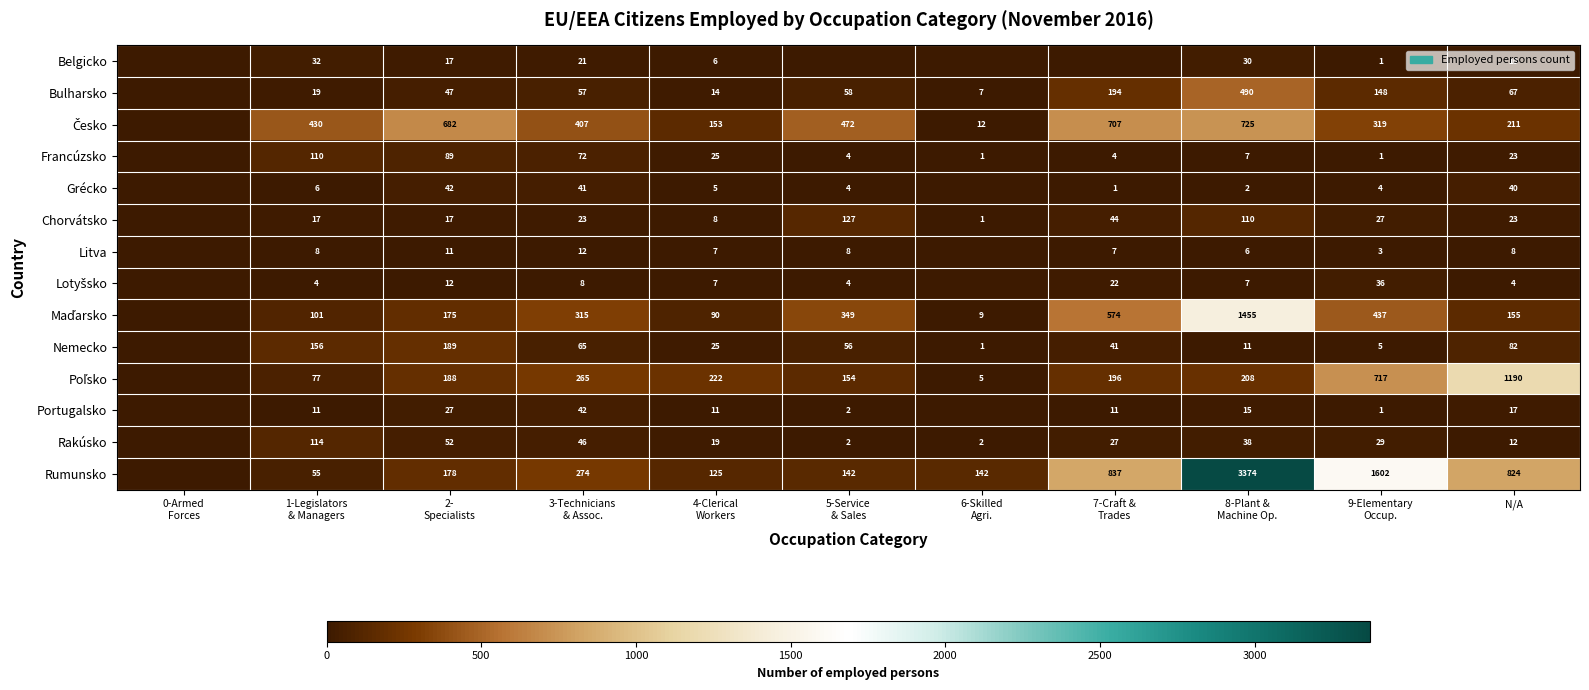

What is the spread (max minus min) of values at N/A?

1186